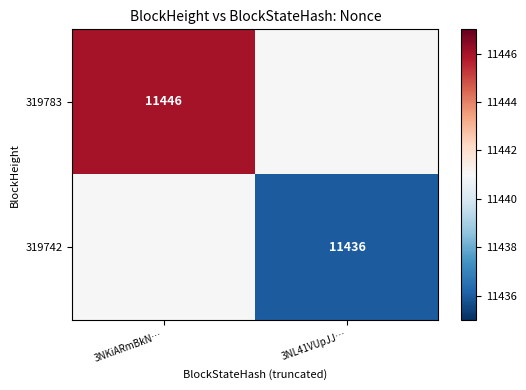

The 319742 series shows 11436 at 3NL41VUpJJ…. True or false?

True